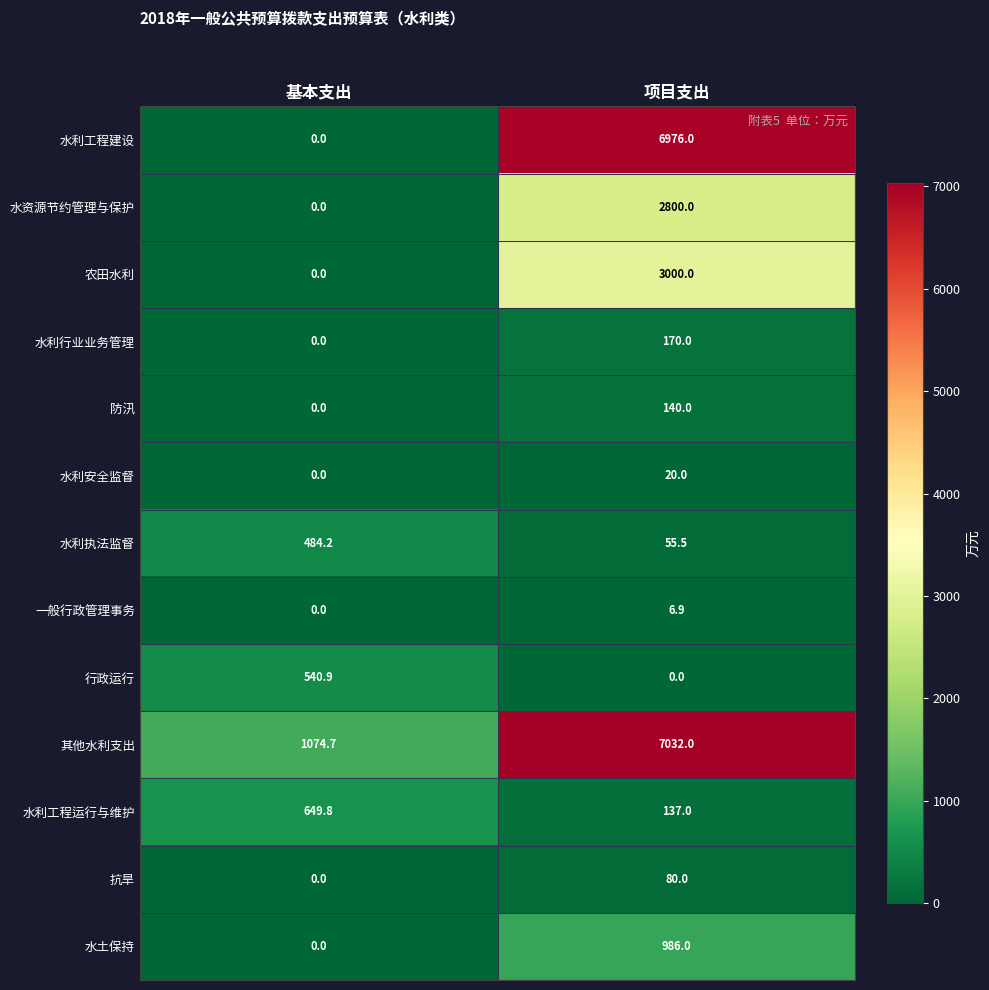

What is the highest value of the 水利执法监督 series?

484.2